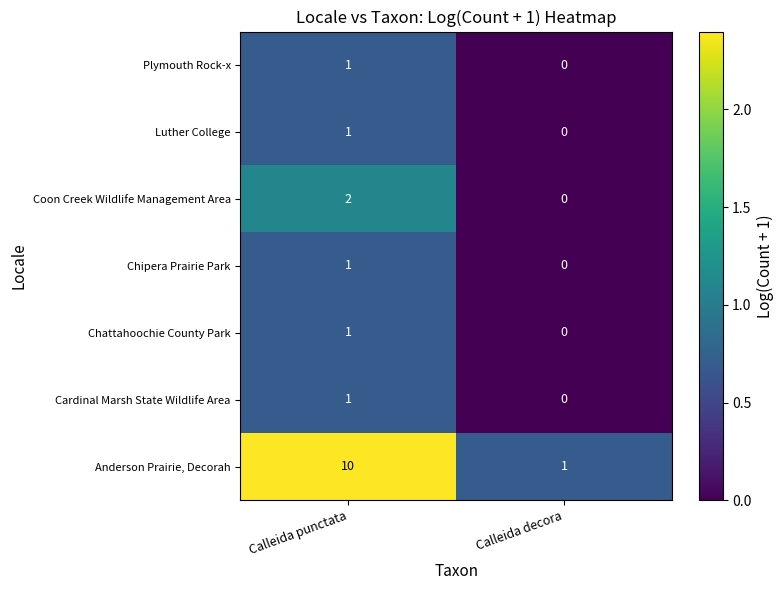

True or false: Cardinal Marsh State Wildlife Area has a value of 0 at Calleida punctata.

False